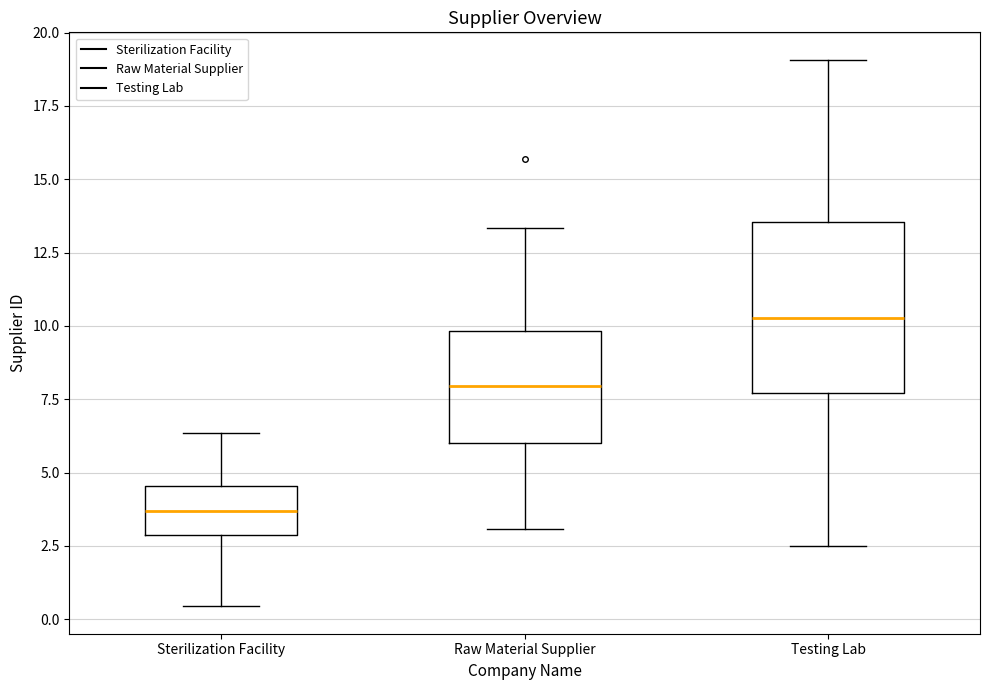

Which box is the tallest, from its lower edge to its upper edge?

Testing Lab